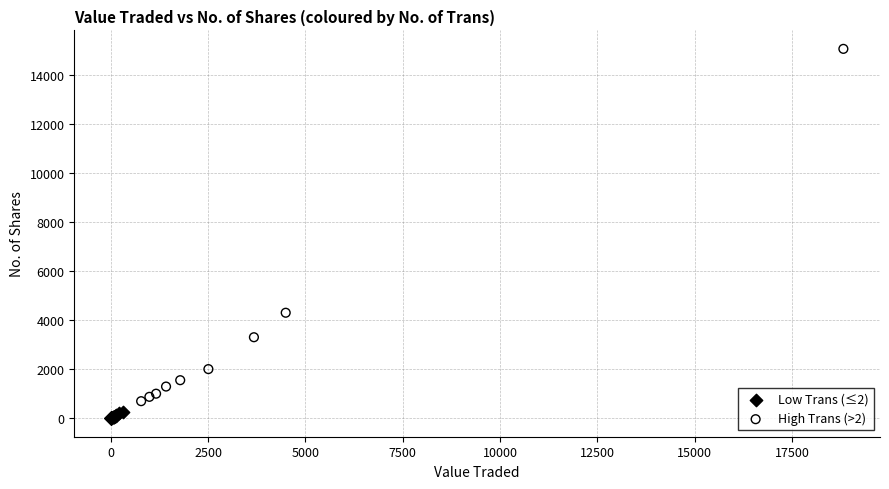

Which series has the widest spread of Y values?

High Trans (>2)